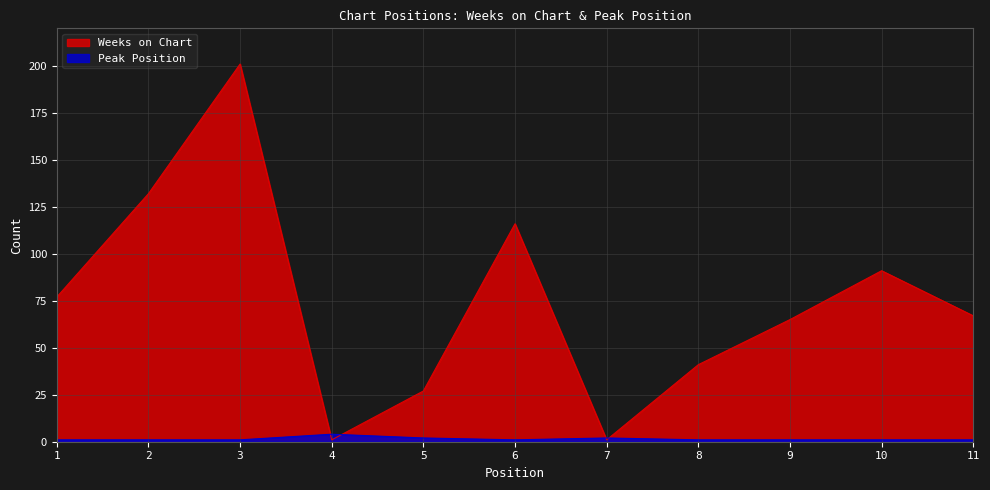

Where do Weeks on Chart and Peak Position first cross each other?

3 and 4